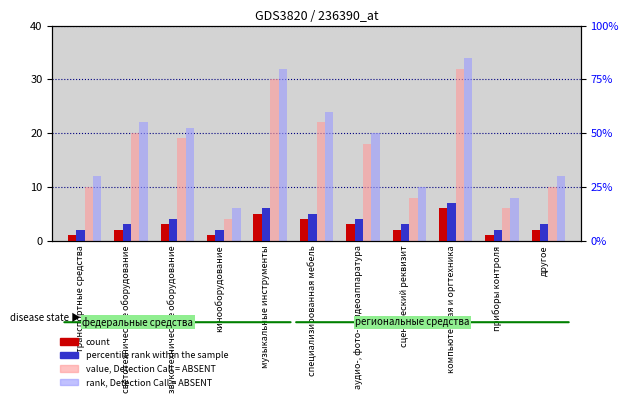

Rank the categories by count value from lowest to highest.

транспортные средства, кинооборудование, приборы контроля, светотехническое оборудование, сценический реквизит, другое, звукотехническое оборудование, аудио-, фото-, видеоаппаратура, специализированная мебель, музыкальные инструменты, компьютерная и оргтехника